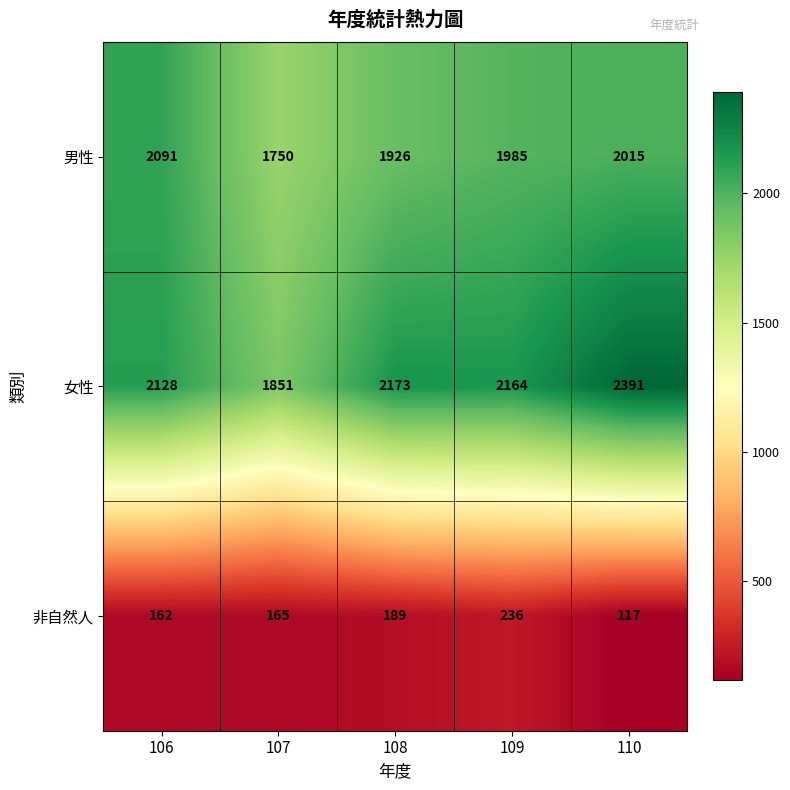

What is the difference between the second highest and second lowest values in the 非自然人 series?

27